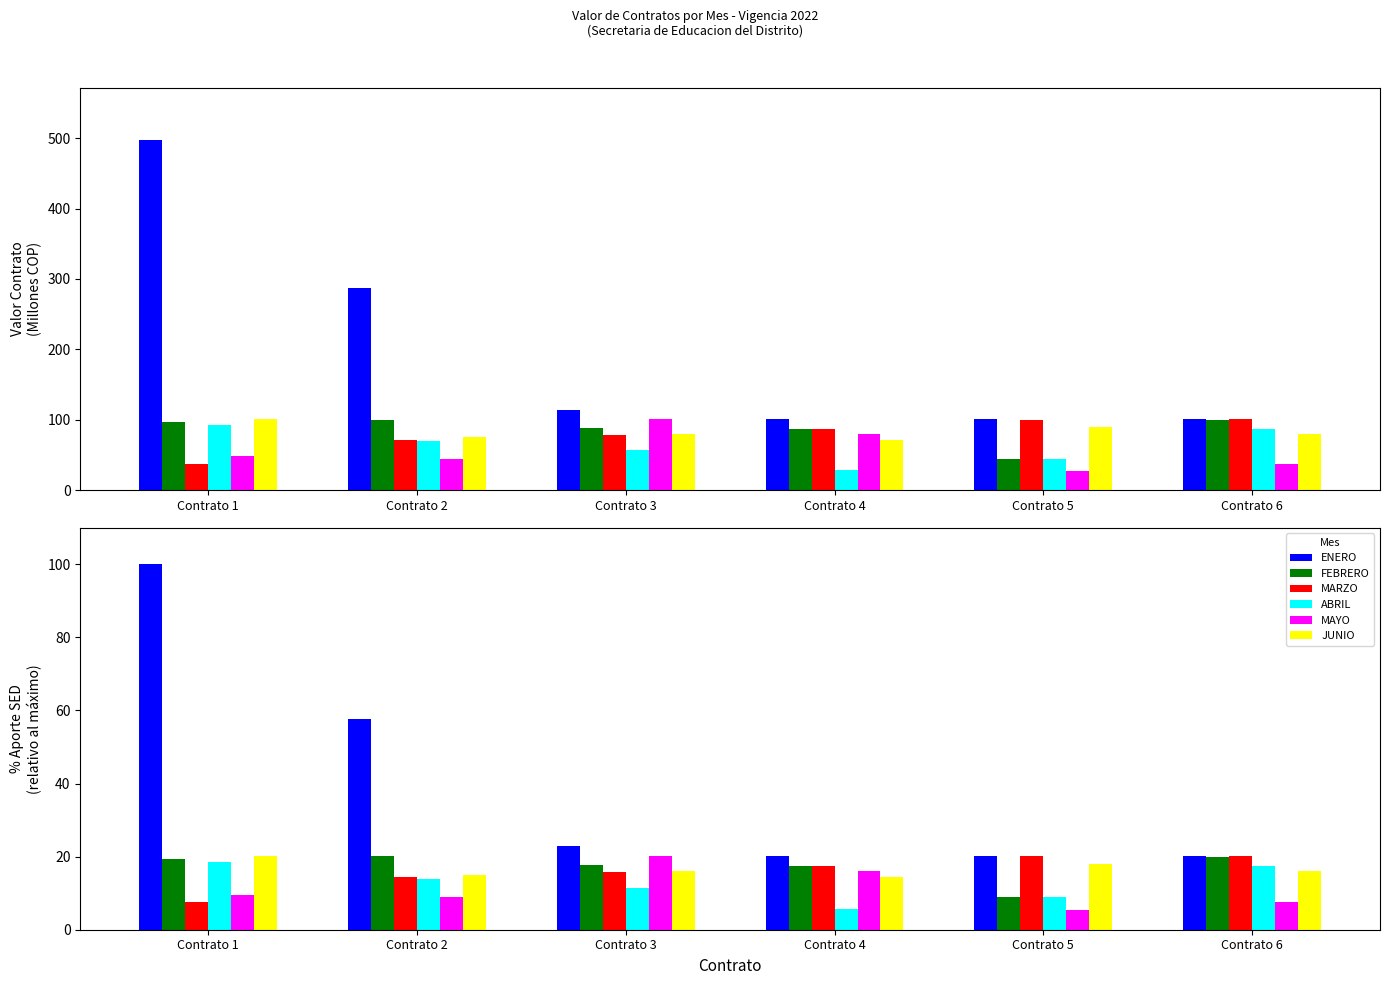

At which label does MARZO reach its minimum?

Contrato 1